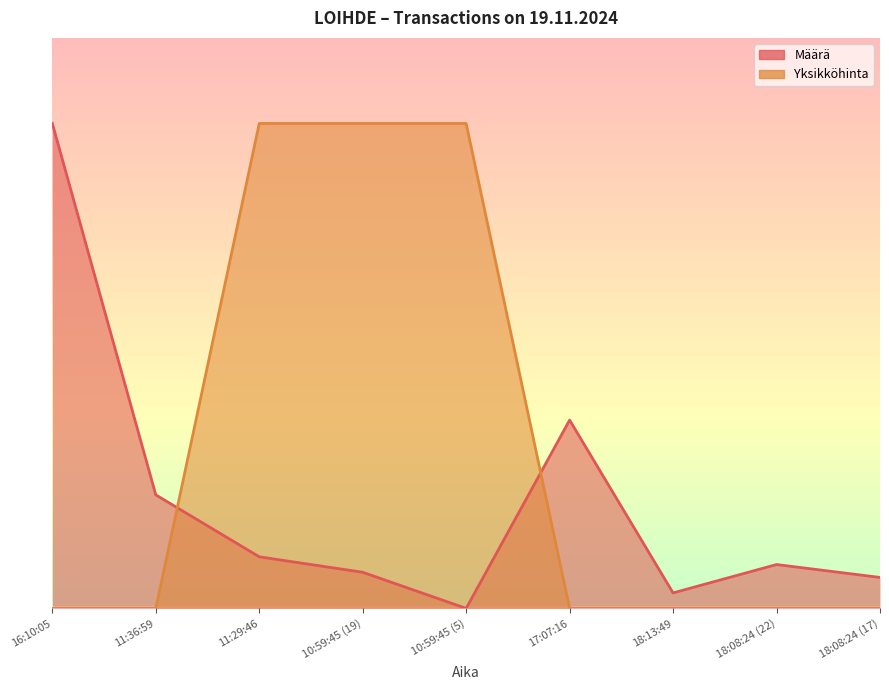

Which series has the widest spread of values?

Määrä